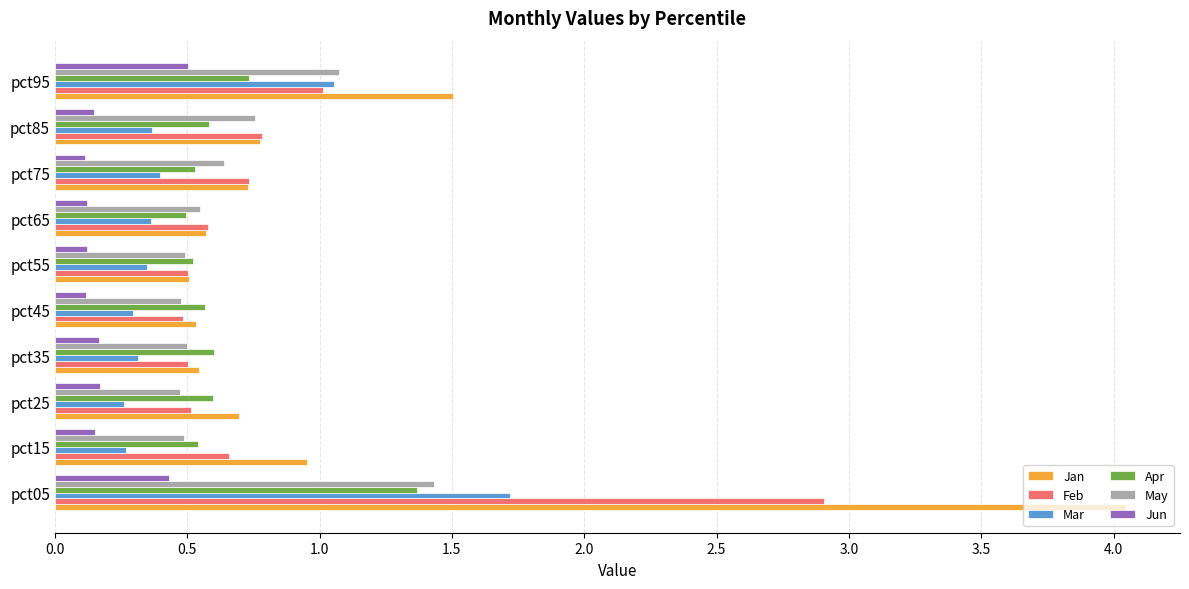

Is the value of Mar at pct55 greater than the value of Jun at pct35?

Yes